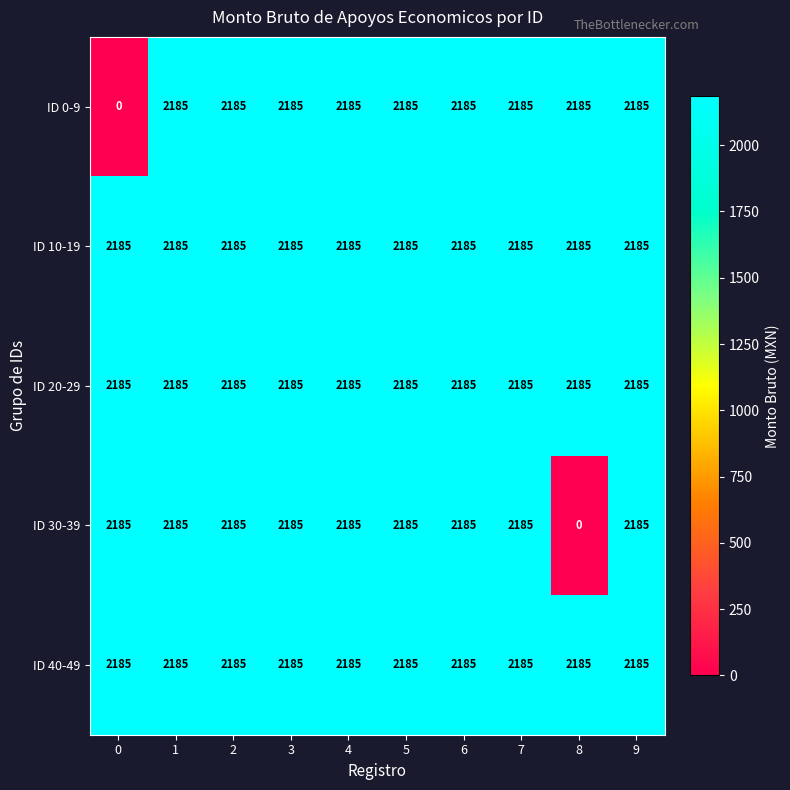

What is the average value of the ID 10-19 series?

2185